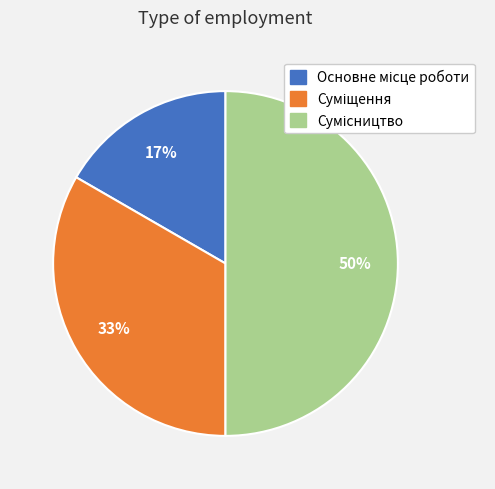

To the nearest percent, what is the difference between the largest and smallest slice percentages?

33%